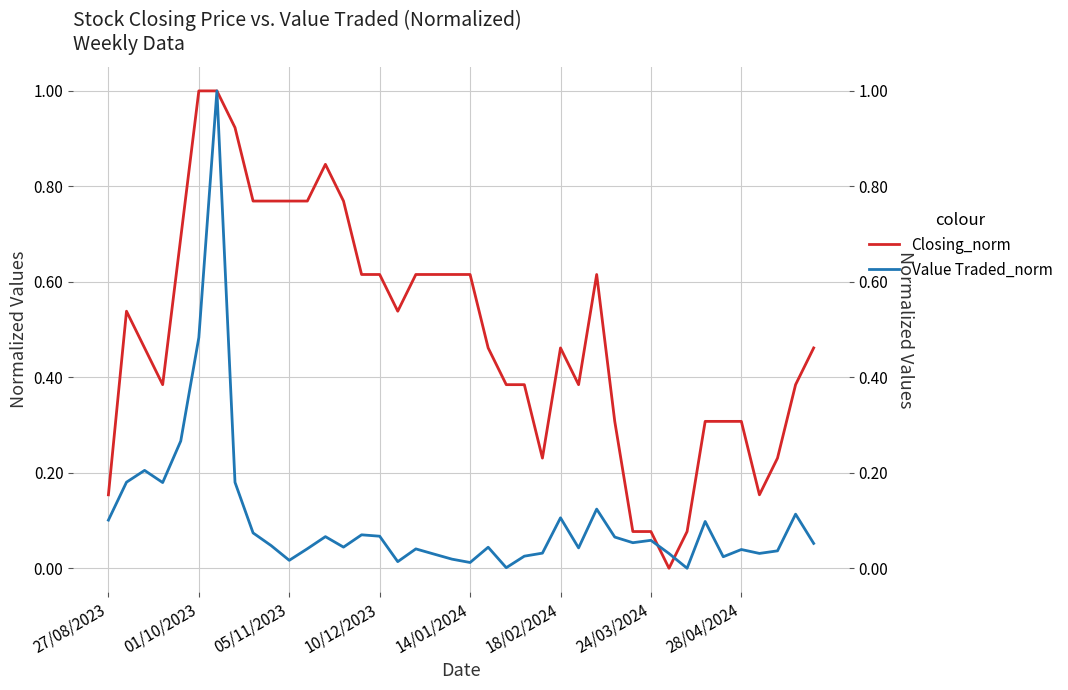

Which series has the widest spread of values?

Closing_norm